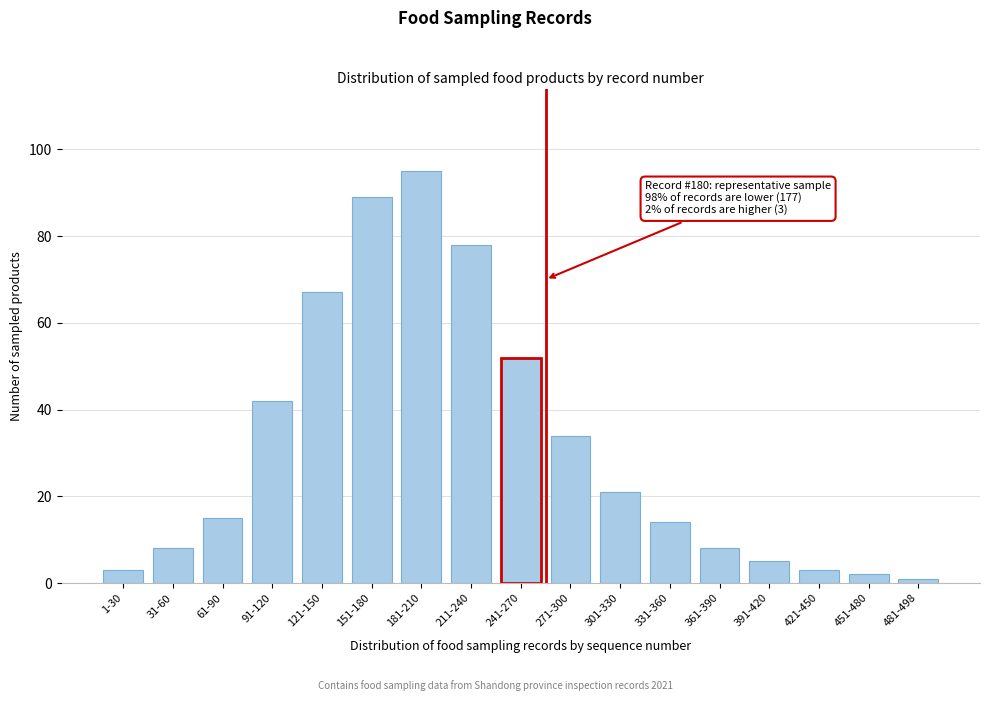

Reading left to right, transcribe all the data shown in this chart.

1-30=3	31-60=8	61-90=15	91-120=42	121-150=67	151-180=89	181-210=95	211-240=78	241-270=52	271-300=34	301-330=21	331-360=14	361-390=8	391-420=5	421-450=3	451-480=2	481-498=1